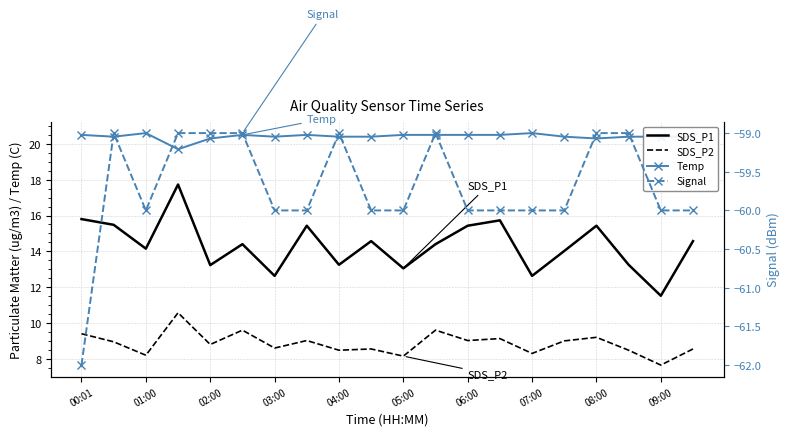

Read the Signal value at 03:00.

-60.0